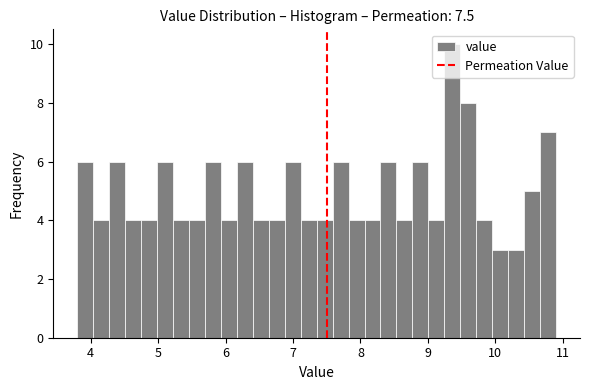

Read against the x-axis, roughly where is the centre of the tallest bar?

9.4